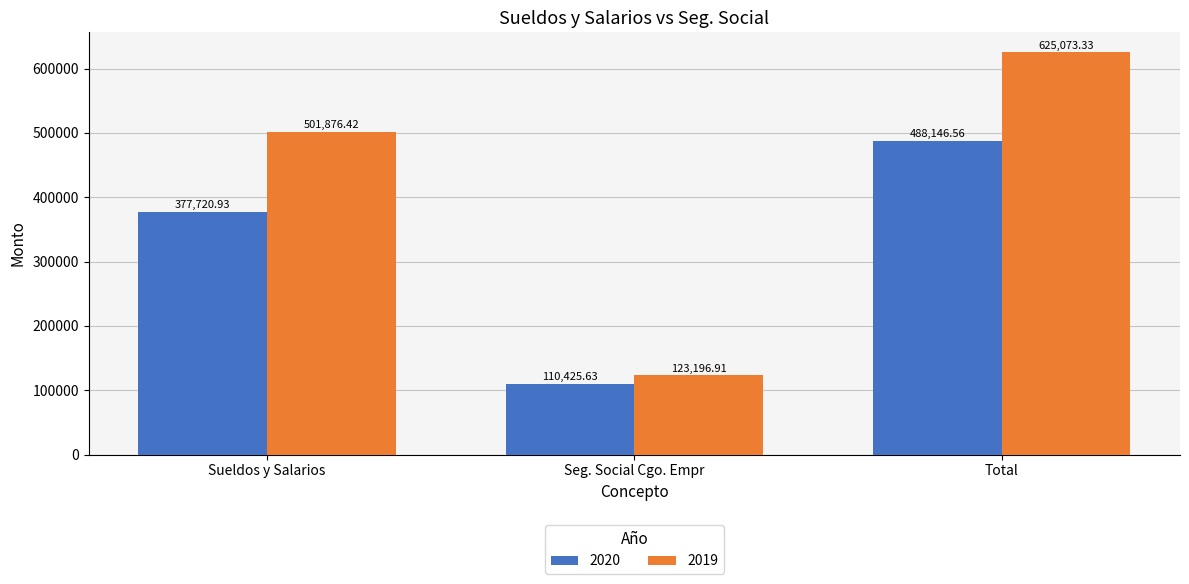

The 2019 series shows 625073.3 at Total. True or false?

True